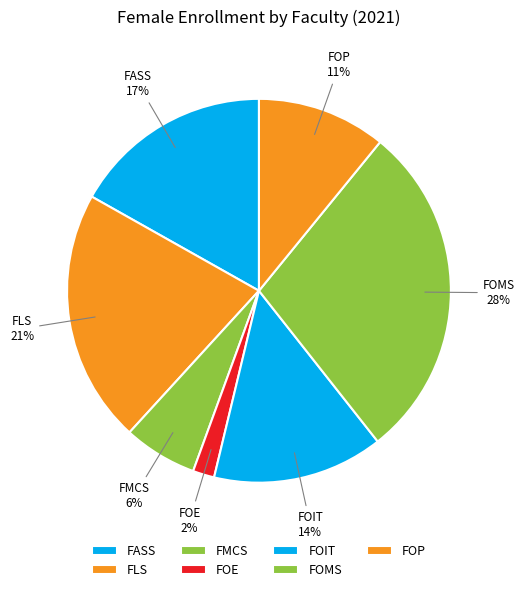

How many segments does this pie chart have?

7